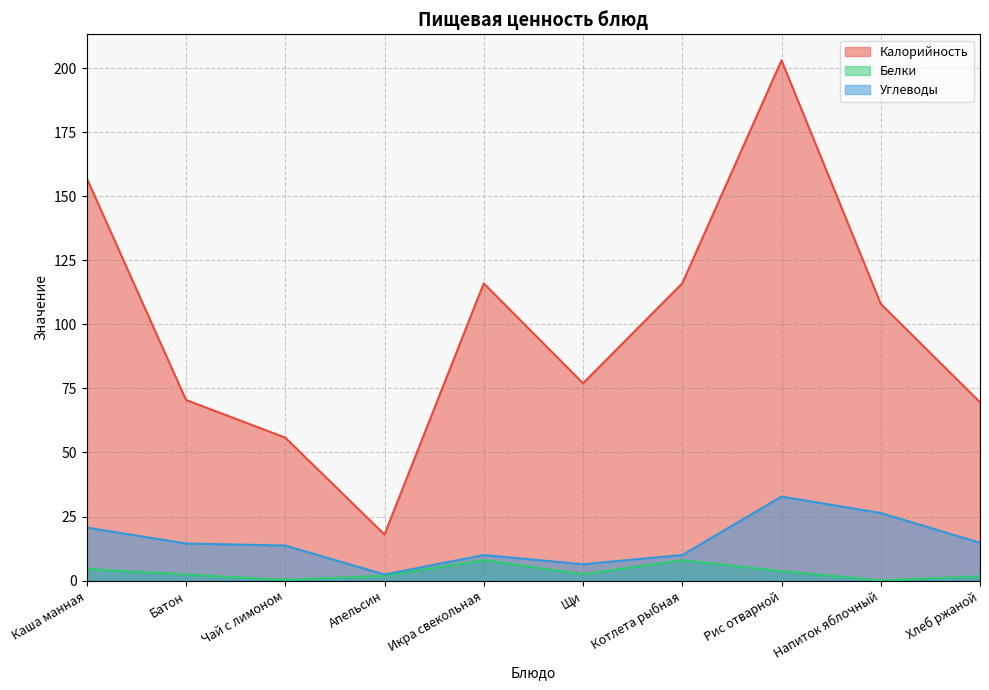

How many values in the Калорийность series are below 108?

5